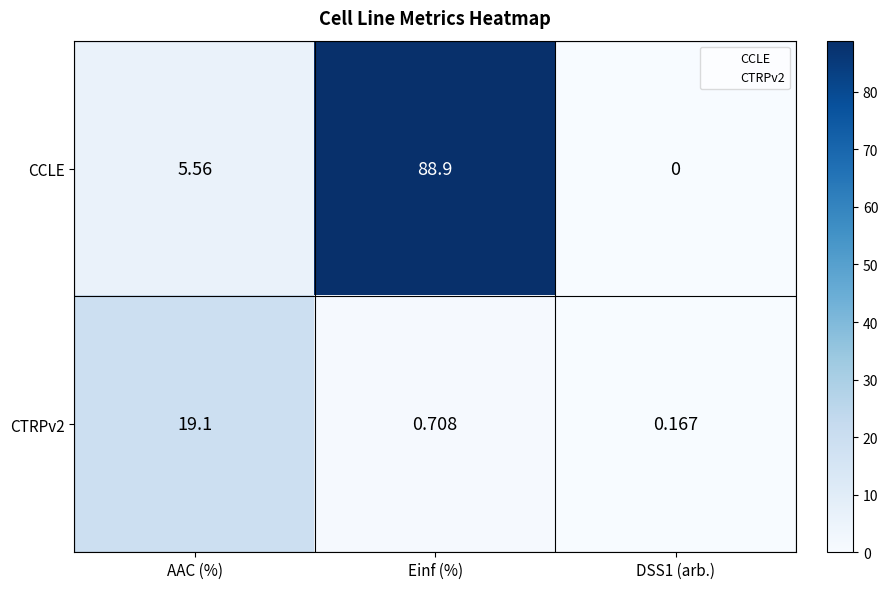

At which category does the chart reach its peak across all series?

Einf (%)